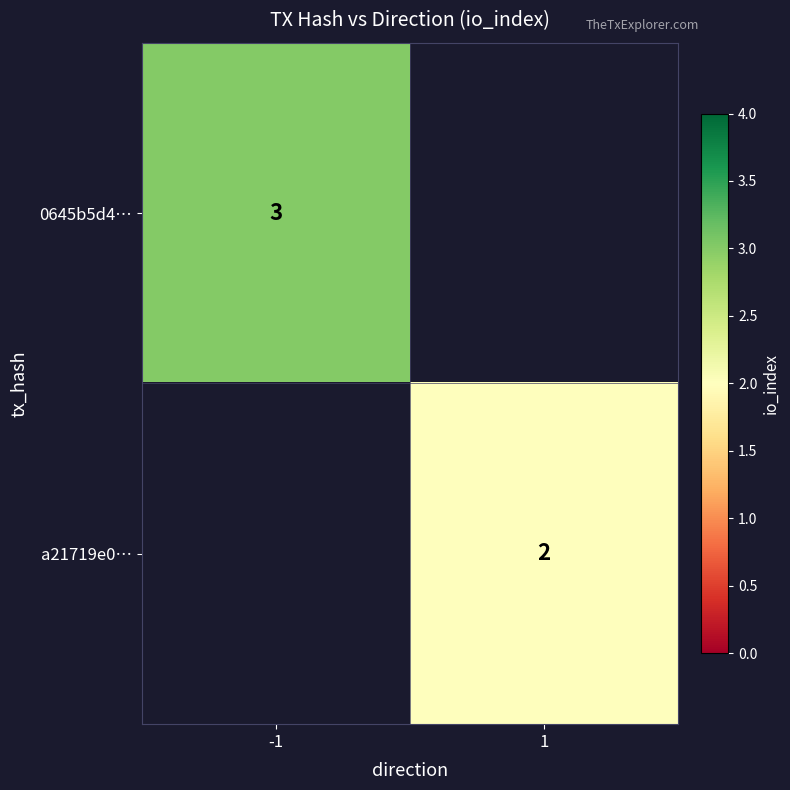

Is the value of 0645b5d4… at -1 greater than the value of a21719e0… at 1?

Yes